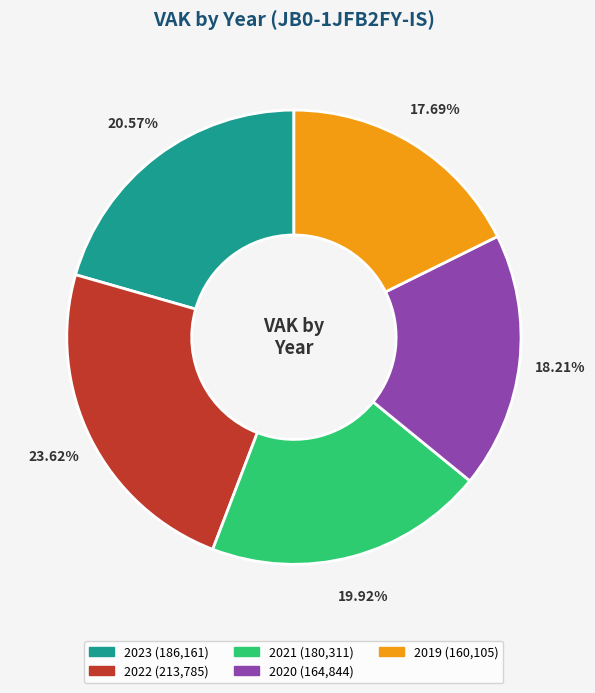

Is it true that 2021 is 12% of the pie?

False